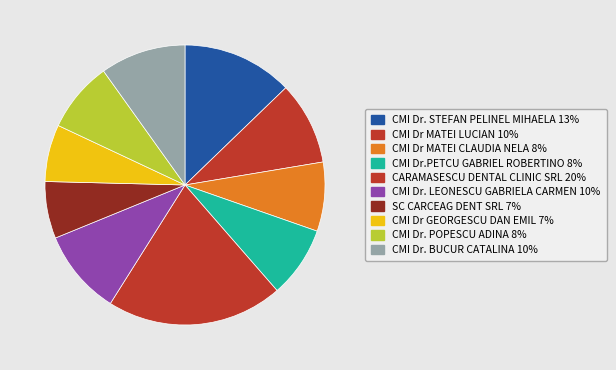

What percentage is the CMI Dr. POPESCU ADINA slice, to the nearest percent?

8%